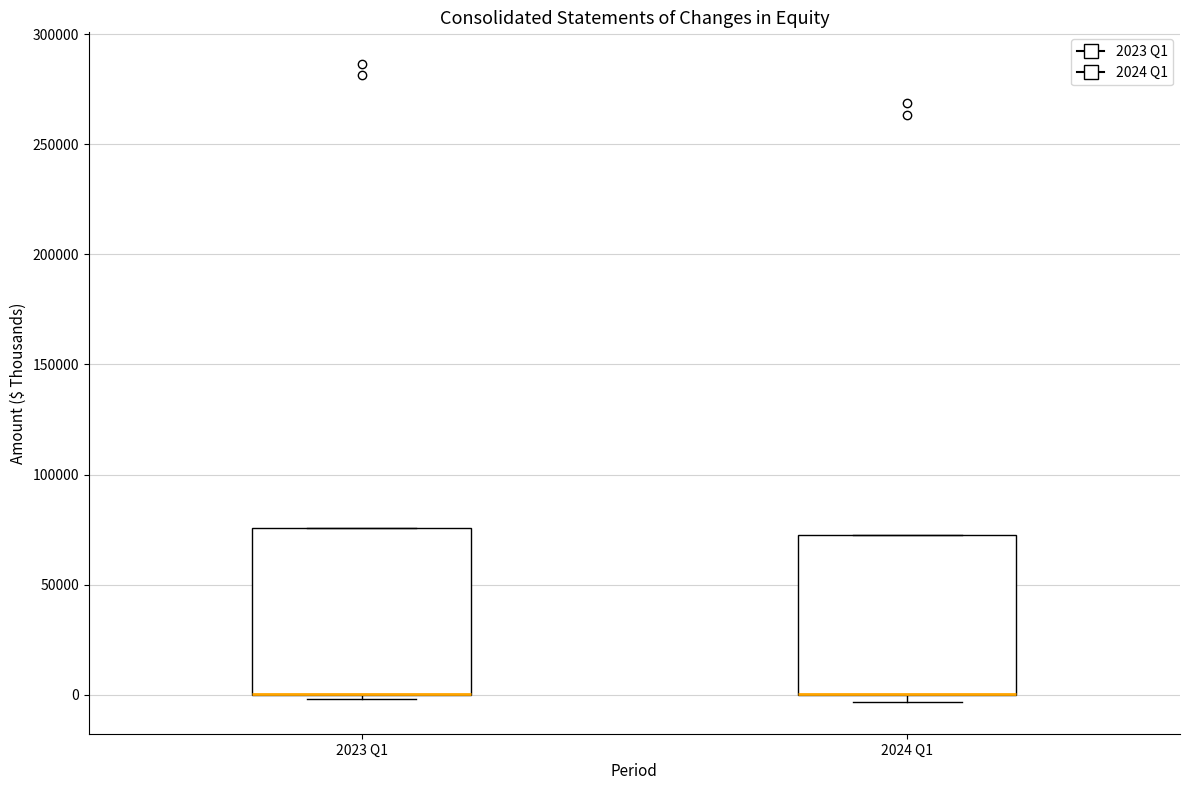

Where is the lower edge of the box for 2023 Q1 on the y-axis? The values are not printed on the chart, so give them approximately, as read against the axis.

0